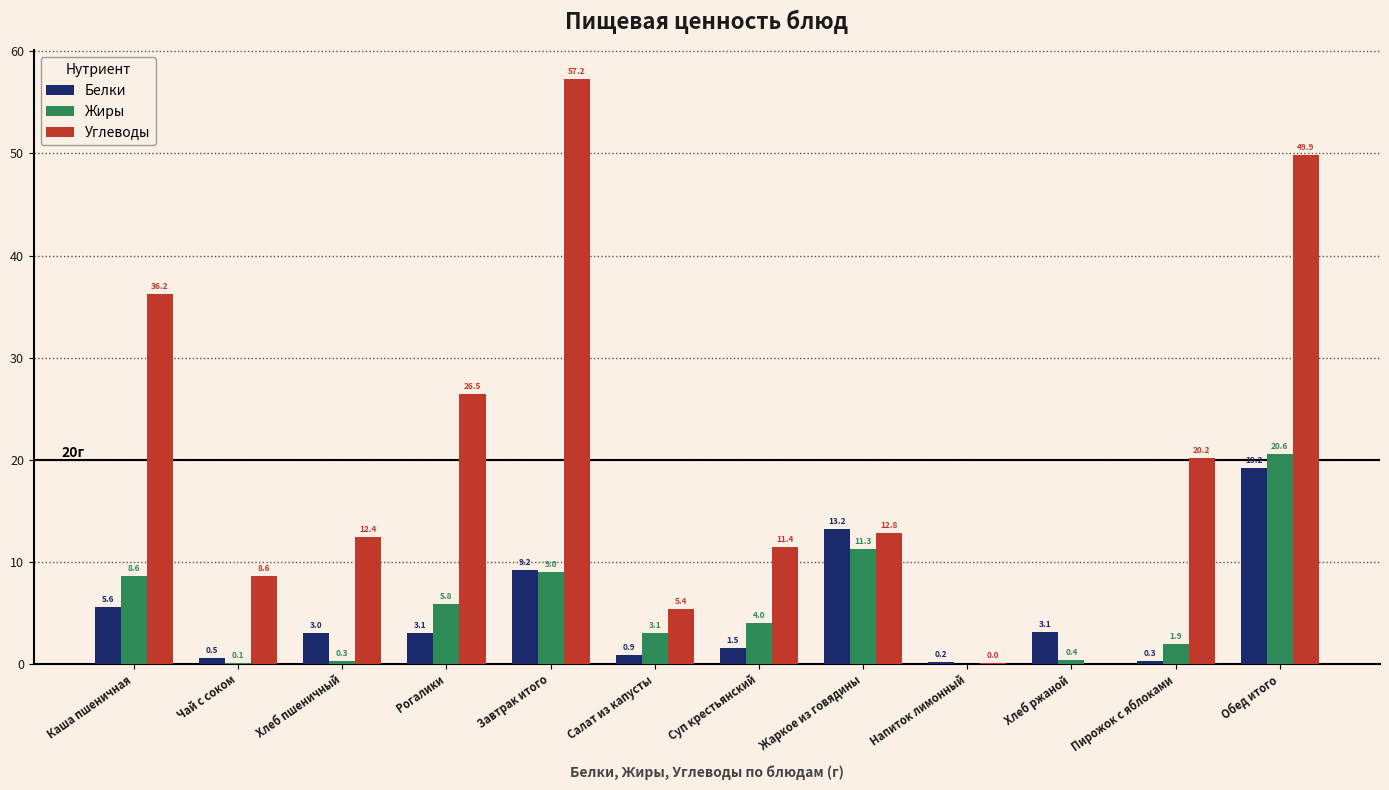

Which series changed the most between Салат из капусты and Жаркое из говядины?

Белки